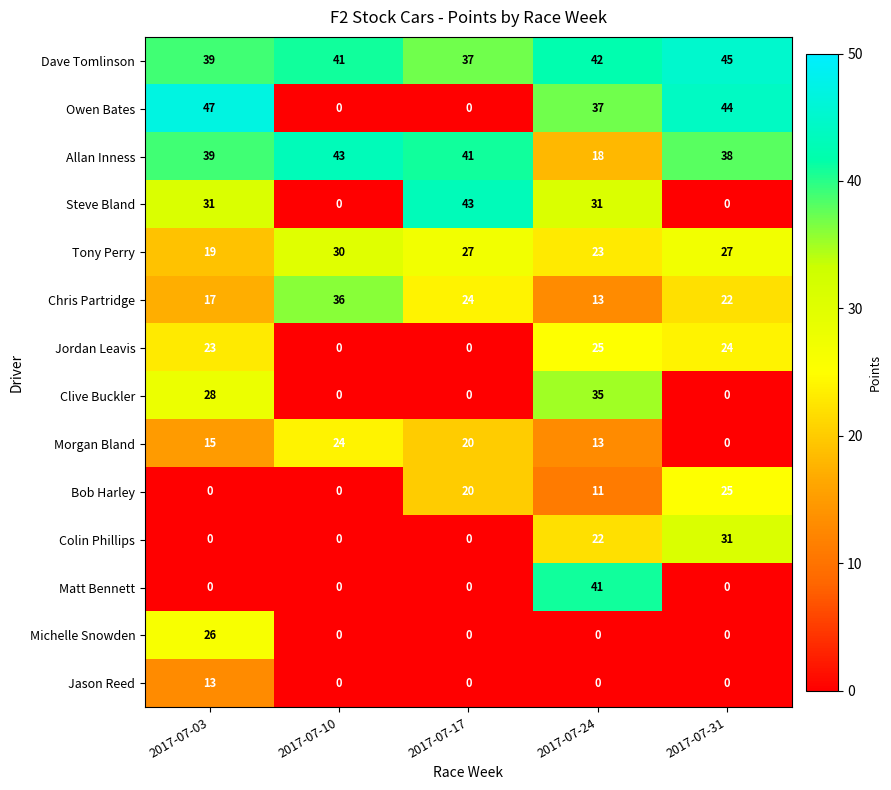

True or false: Jason Reed has a value of 0 at 2017-07-24.

True